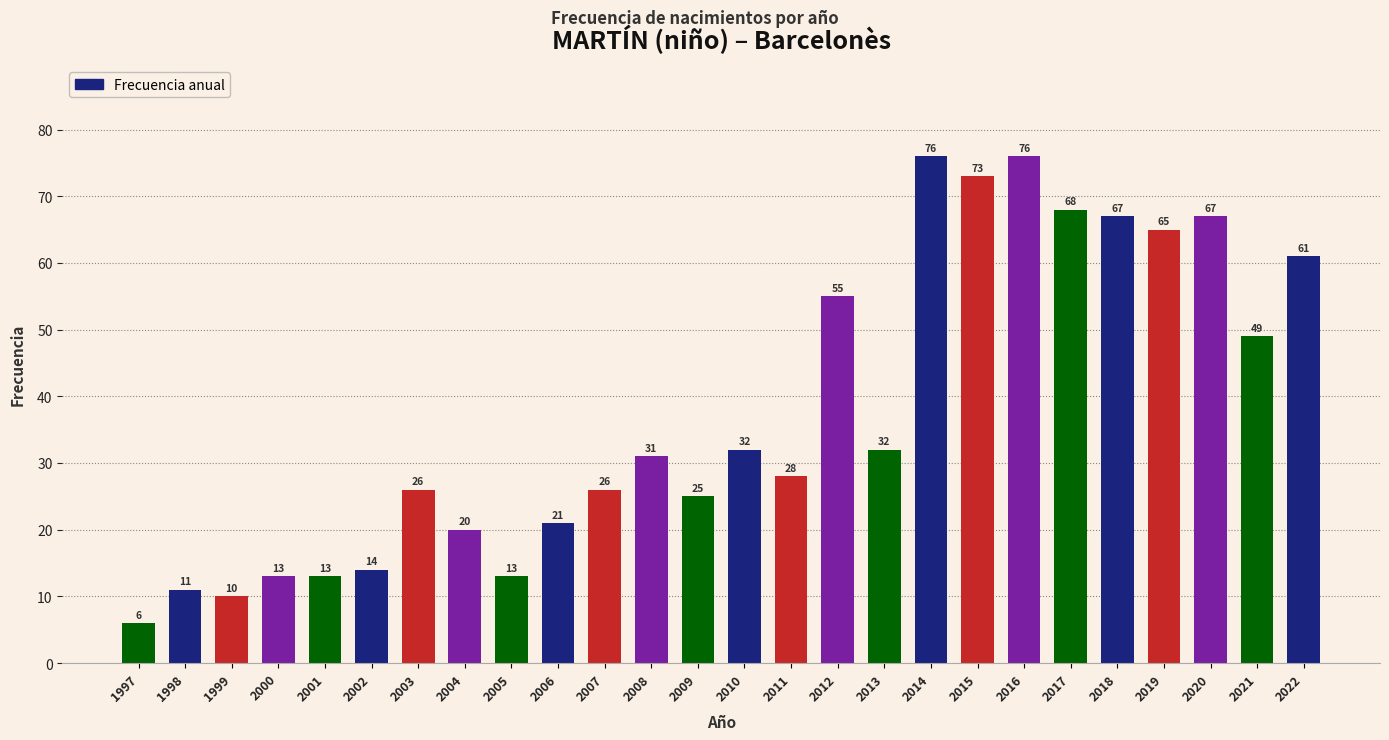

Reading right to left, what are all the values shown in this chart?

2022=61	2021=49	2020=67	2019=65	2018=67	2017=68	2016=76	2015=73	2014=76	2013=32	2012=55	2011=28	2010=32	2009=25	2008=31	2007=26	2006=21	2005=13	2004=20	2003=26	2002=14	2001=13	2000=13	1999=10	1998=11	1997=6